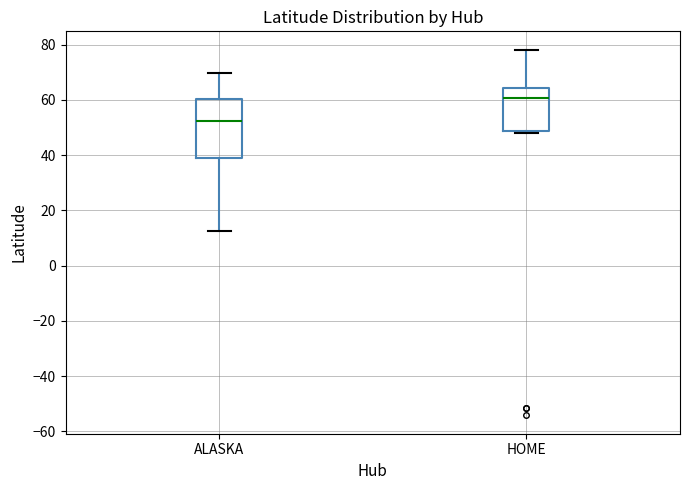

Where does the median line of the box for ALASKA sit on the y-axis? The values are not printed on the chart, so give them approximately, as read against the axis.

52